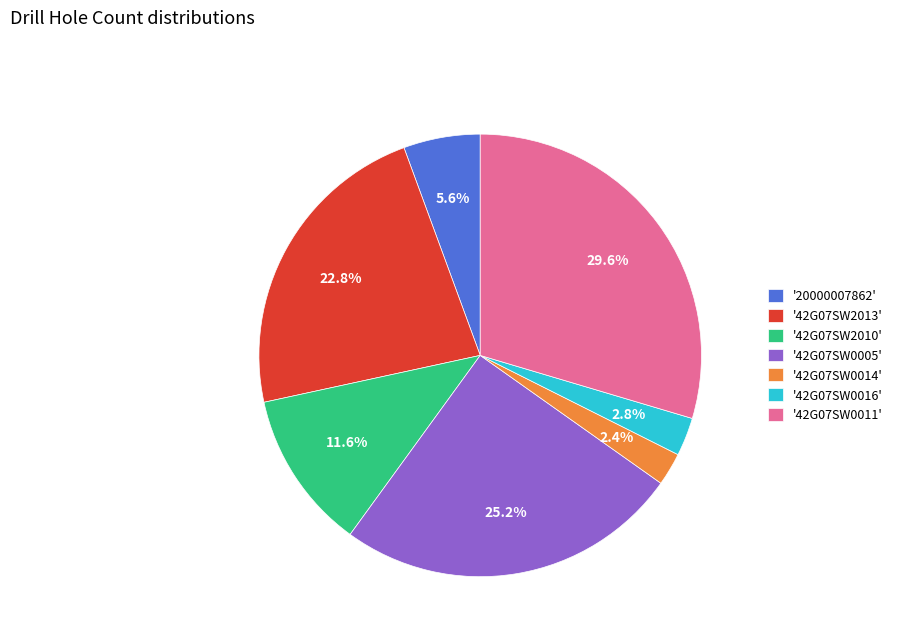

Combined, what portion of the pie is '42G07SW0016' and '42G07SW0011'?

32.4%